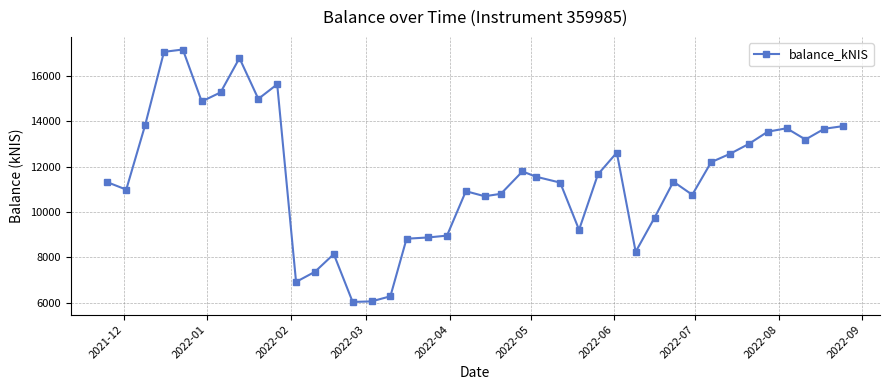

True or false: the data has more than 2 interior local peaks.

True